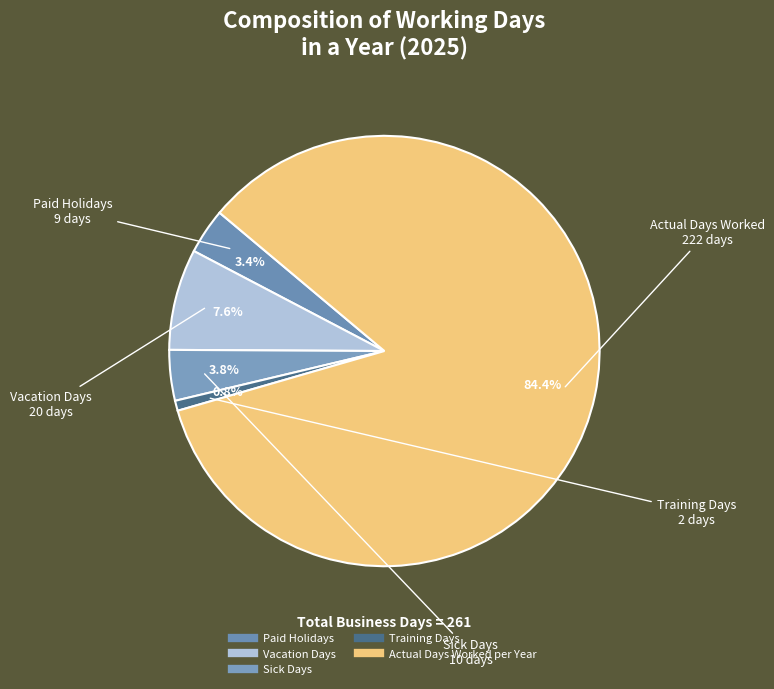

Which category has the smallest portion of the pie?

Training Days